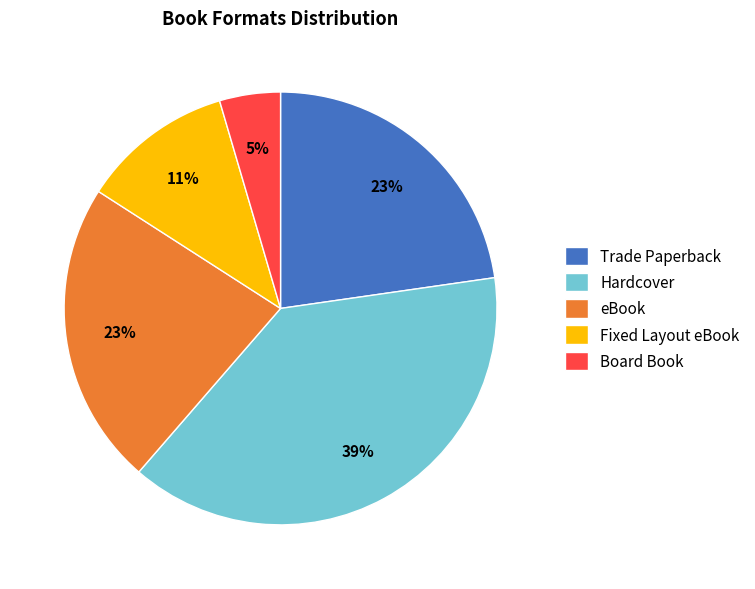

Do Fixed Layout eBook and Board Book together represent more than half of the pie?

No